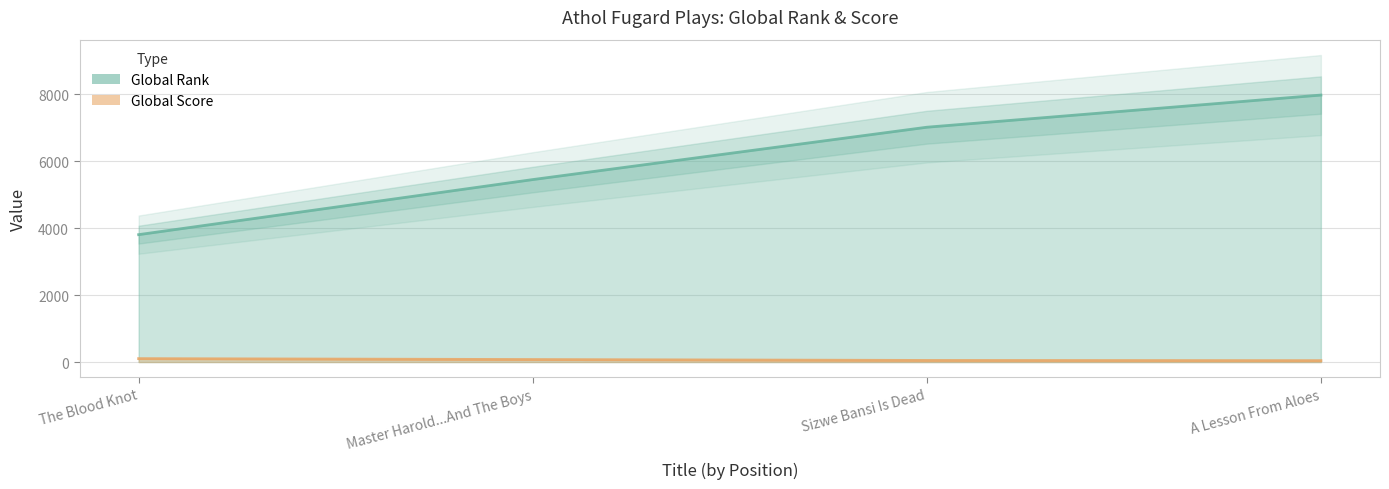

Count the number of data series in this chart.

2